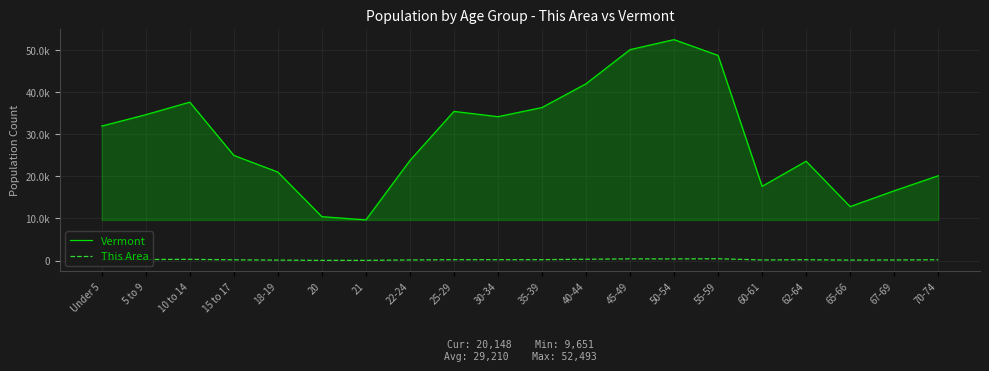

Reading right to left, what are all the values shown in this chart?

Vermont: 70-74=20148	67-69=16571	65-66=12819	62-64=23600	60-61=17634	55-59=48739	50-54=52493	45-49=50110	40-44=42001	35-39=36358	30-34=34181	25-29=35441	22-24=23767	21=9651	20=10433	18-19=21022	15 to 17=24990	10 to 14=37637	5 to 9=34654	Under 5=31952
This Area: 70-74=185	67-69=138	65-66=110	62-64=193	60-61=142	55-59=426	50-54=384	45-49=398	40-44=303	35-39=210	30-34=199	25-29=201	22-24=144	21=41	20=45	18-19=103	15 to 17=175	10 to 14=282	5 to 9=251	Under 5=222